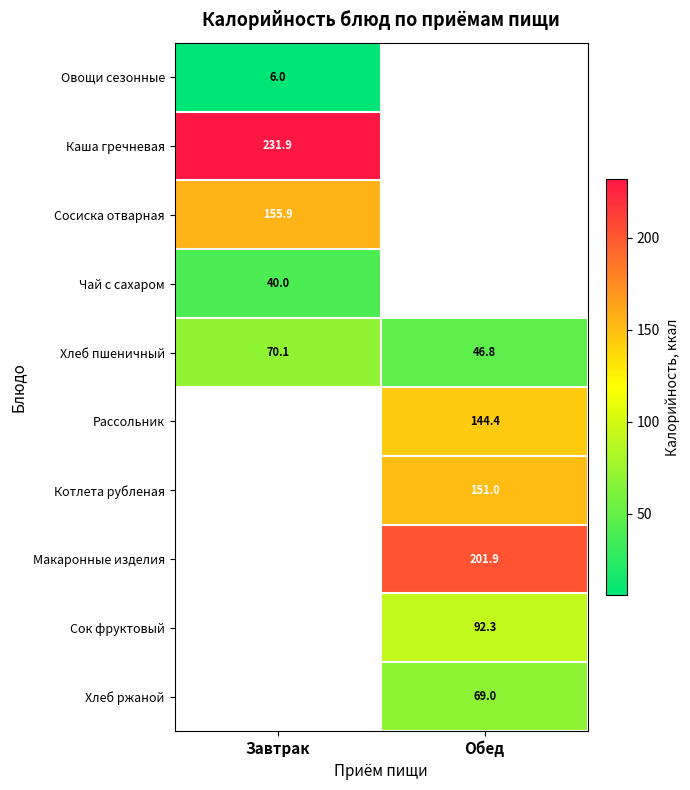

True or false: Овощи сезонные has a value of 9.5 at Завтрак.

False